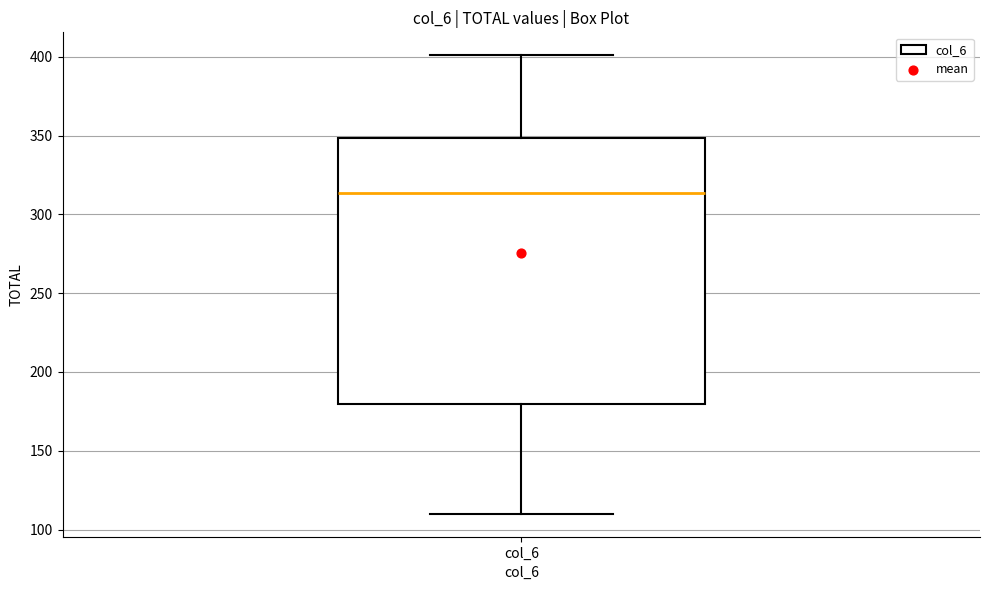

Read this box plot against the y-axis: the position of the median line, the range covered by the box, and the ends of both whiskers. The values are not printed on the chart, so give them approximately, as read against the axis.

median 315, box 180 to 350, whiskers 110 to 400